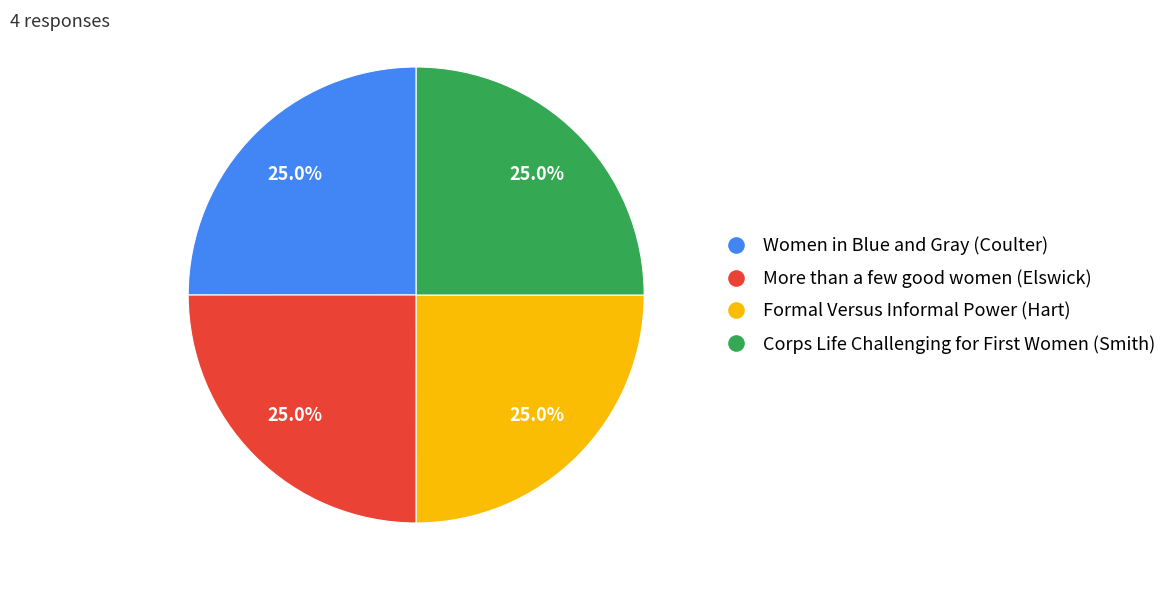

Count the number of slices in the pie.

4